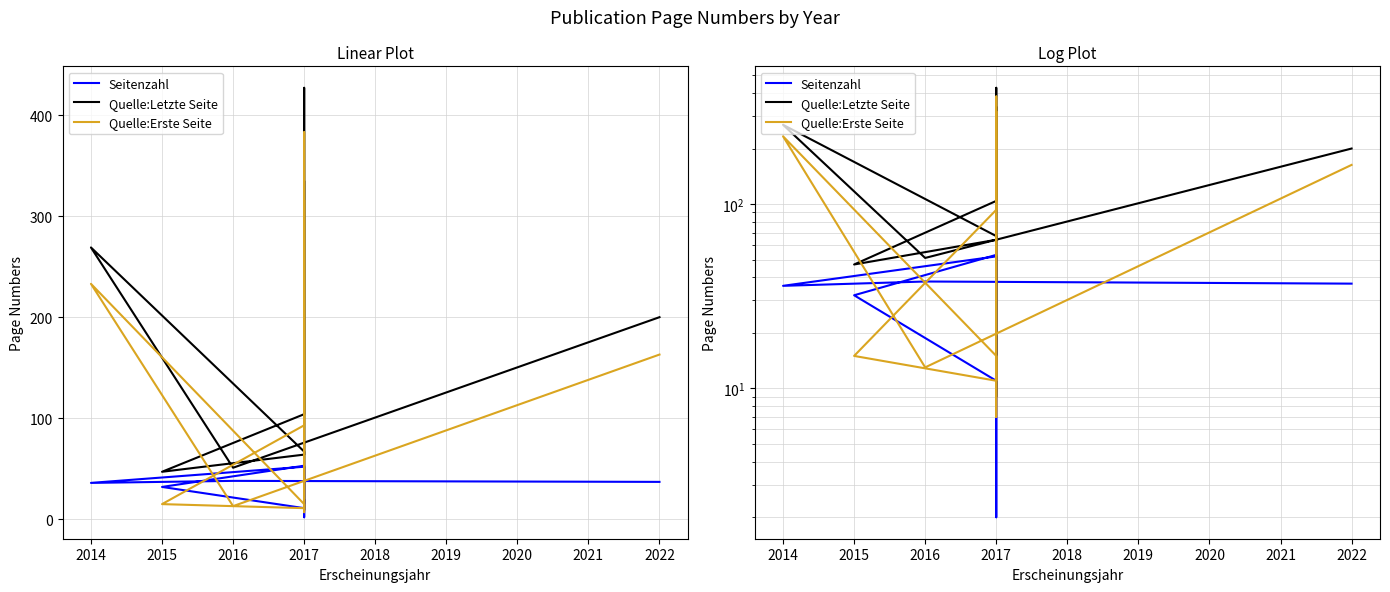

What is the sum of all Seitenzahl values?

324